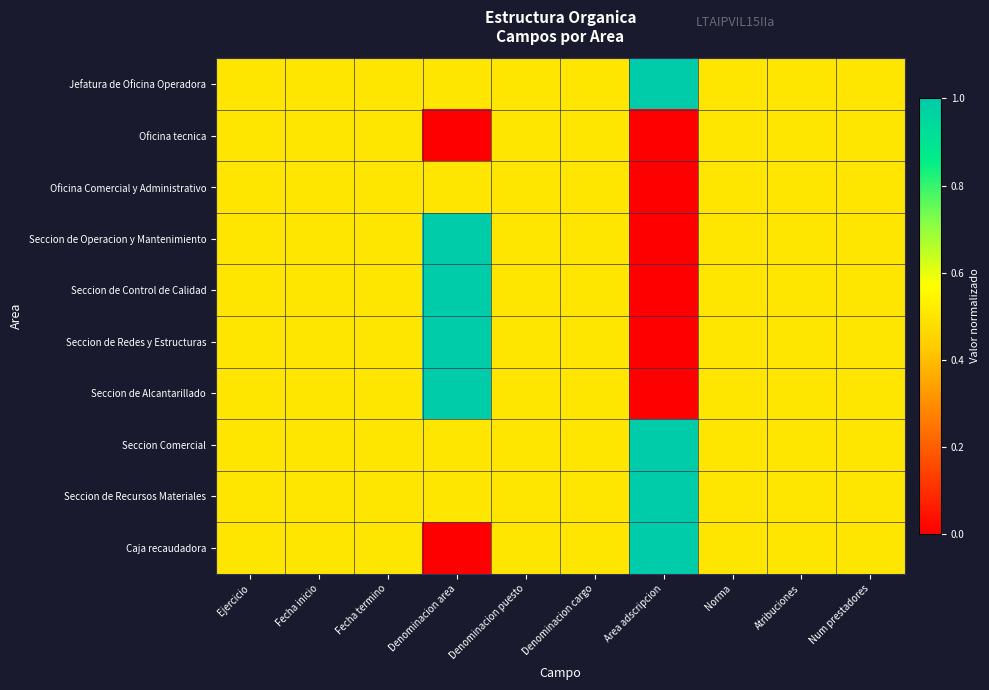

Reading right to left, what are all the values shown in this chart?

Jefatura de Oficina Operadora: Num prestadores=0.5	Atribuciones=0.5	Norma=0.5	Area adscripcion=1.0	Denominacion cargo=0.5	Denominacion puesto=0.5	Denominacion area=0.5	Fecha termino=0.5	Fecha inicio=0.5	Ejercicio=0.5
Oficina tecnica: Num prestadores=0.5	Atribuciones=0.5	Norma=0.5	Area adscripcion=0.0	Denominacion cargo=0.5	Denominacion puesto=0.5	Denominacion area=0.0	Fecha termino=0.5	Fecha inicio=0.5	Ejercicio=0.5
Oficina Comercial y Administrativo: Num prestadores=0.5	Atribuciones=0.5	Norma=0.5	Area adscripcion=0.0	Denominacion cargo=0.5	Denominacion puesto=0.5	Denominacion area=0.5	Fecha termino=0.5	Fecha inicio=0.5	Ejercicio=0.5
Seccion de Operacion y Mantenimiento: Num prestadores=0.5	Atribuciones=0.5	Norma=0.5	Area adscripcion=0.0	Denominacion cargo=0.5	Denominacion puesto=0.5	Denominacion area=1.0	Fecha termino=0.5	Fecha inicio=0.5	Ejercicio=0.5
Seccion de Control de Calidad: Num prestadores=0.5	Atribuciones=0.5	Norma=0.5	Area adscripcion=0.0	Denominacion cargo=0.5	Denominacion puesto=0.5	Denominacion area=1.0	Fecha termino=0.5	Fecha inicio=0.5	Ejercicio=0.5
Seccion de Redes y Estructuras: Num prestadores=0.5	Atribuciones=0.5	Norma=0.5	Area adscripcion=0.0	Denominacion cargo=0.5	Denominacion puesto=0.5	Denominacion area=1.0	Fecha termino=0.5	Fecha inicio=0.5	Ejercicio=0.5
Seccion de Alcantarillado: Num prestadores=0.5	Atribuciones=0.5	Norma=0.5	Area adscripcion=0.0	Denominacion cargo=0.5	Denominacion puesto=0.5	Denominacion area=1.0	Fecha termino=0.5	Fecha inicio=0.5	Ejercicio=0.5
Seccion Comercial: Num prestadores=0.5	Atribuciones=0.5	Norma=0.5	Area adscripcion=1.0	Denominacion cargo=0.5	Denominacion puesto=0.5	Denominacion area=0.5	Fecha termino=0.5	Fecha inicio=0.5	Ejercicio=0.5
Seccion de Recursos Materiales: Num prestadores=0.5	Atribuciones=0.5	Norma=0.5	Area adscripcion=1.0	Denominacion cargo=0.5	Denominacion puesto=0.5	Denominacion area=0.5	Fecha termino=0.5	Fecha inicio=0.5	Ejercicio=0.5
Caja recaudadora: Num prestadores=0.5	Atribuciones=0.5	Norma=0.5	Area adscripcion=1.0	Denominacion cargo=0.5	Denominacion puesto=0.5	Denominacion area=0.0	Fecha termino=0.5	Fecha inicio=0.5	Ejercicio=0.5